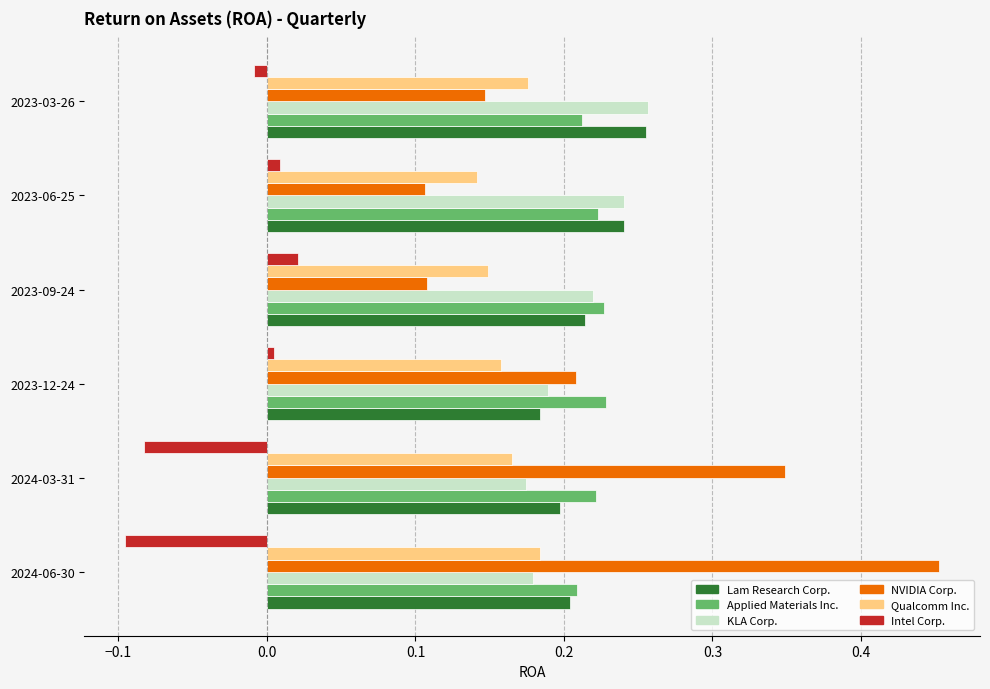

What are all the series names shown in the legend?

Lam Research Corp., Applied Materials Inc., KLA Corp., NVIDIA Corp., Qualcomm Inc., Intel Corp.